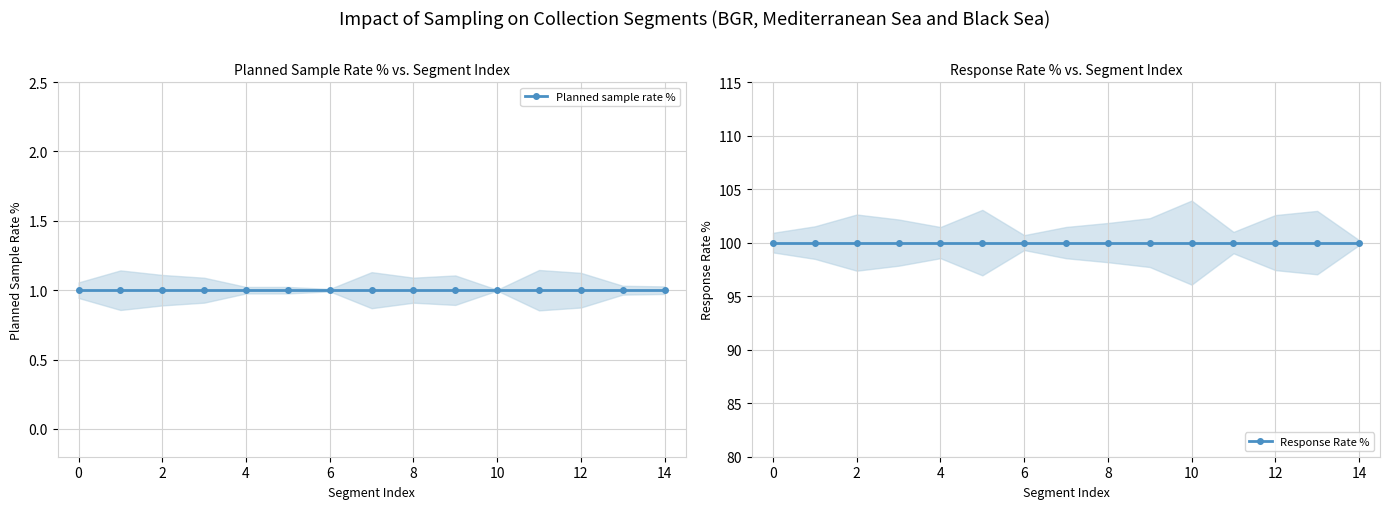

The value of Response Rate % at 8 is 178. True or false?

False